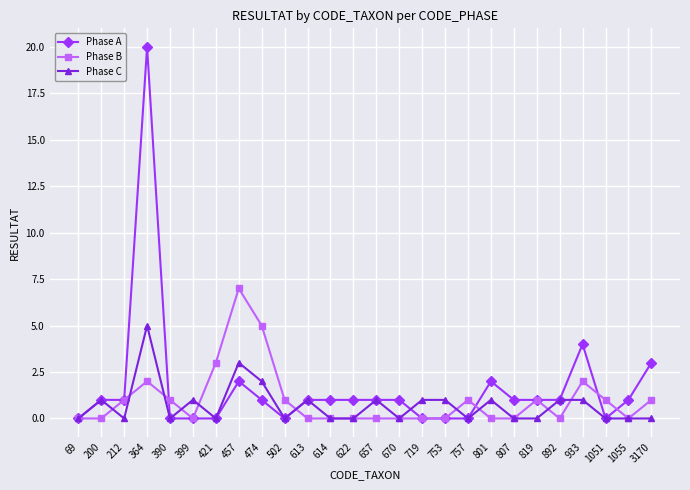

How many distinct data groups are displayed?

3